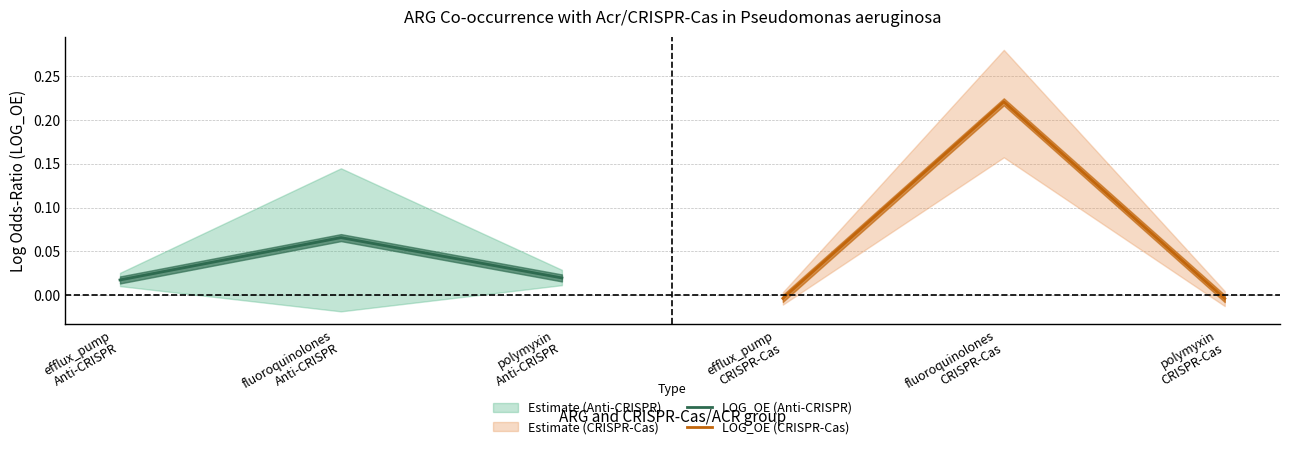

The value of LOG_OE (CRISPR-Cas) at polymyxin CRISPR-Cas is -0.0. True or false?

True